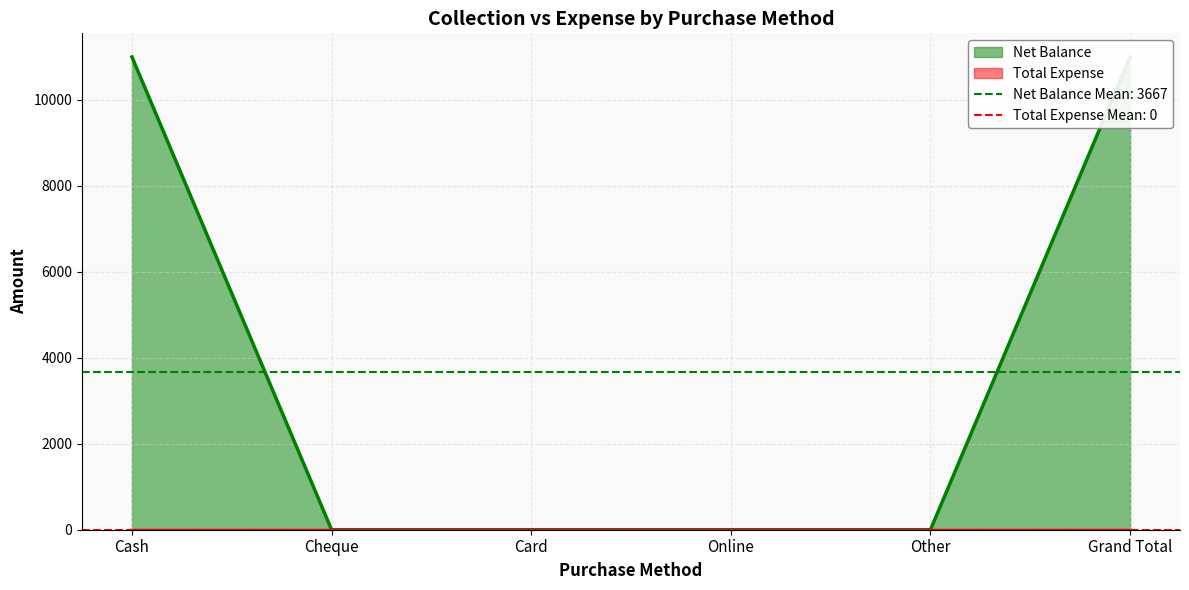

How many lines are shown in the chart?

1